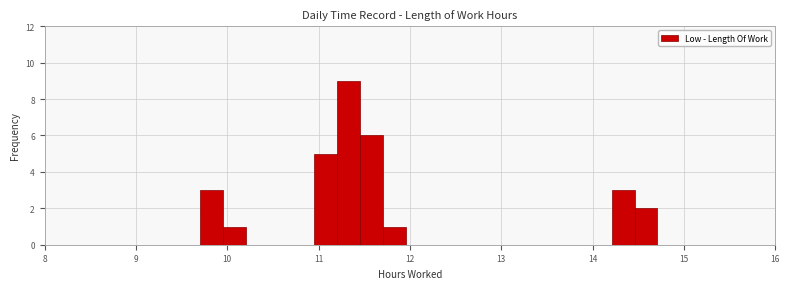

Read against the x-axis, roughly where is the centre of the tallest bar?

11.3